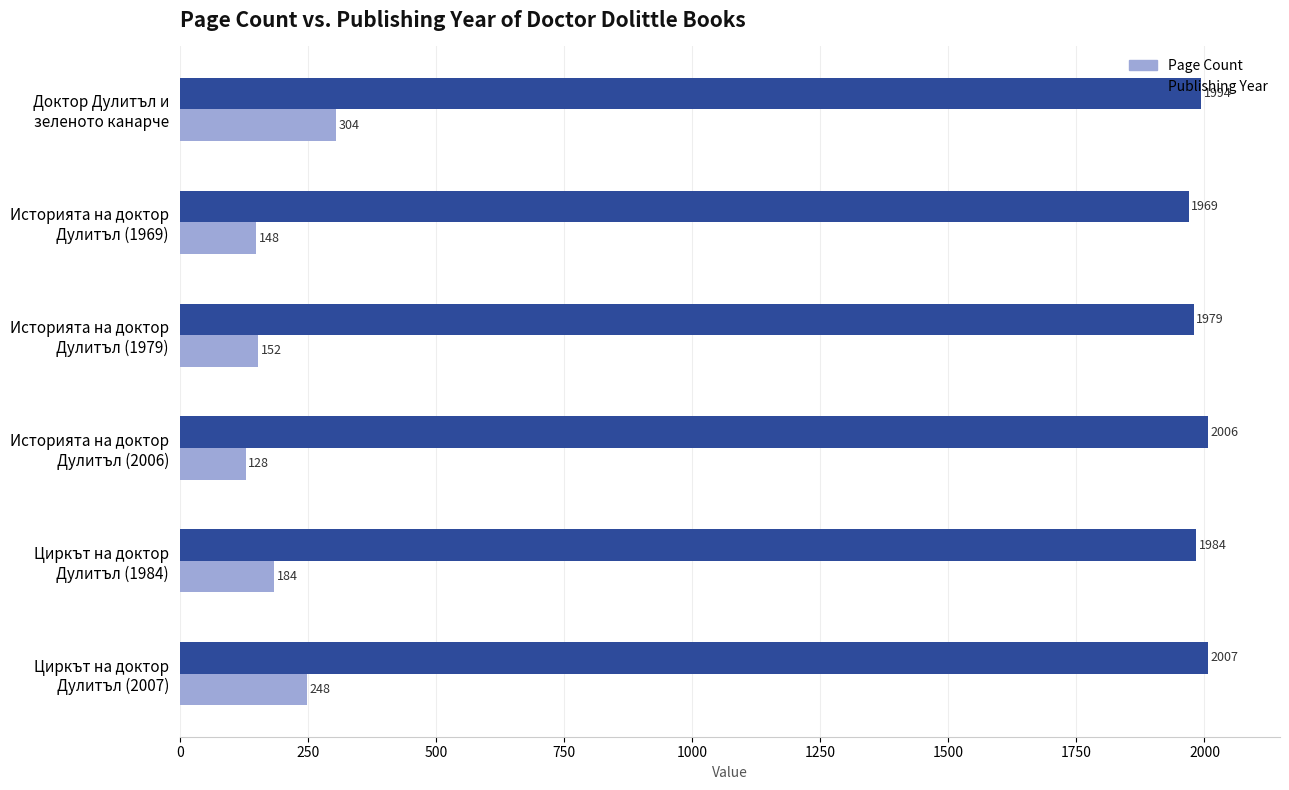

At how many categories does at least one series exceed 179?

6